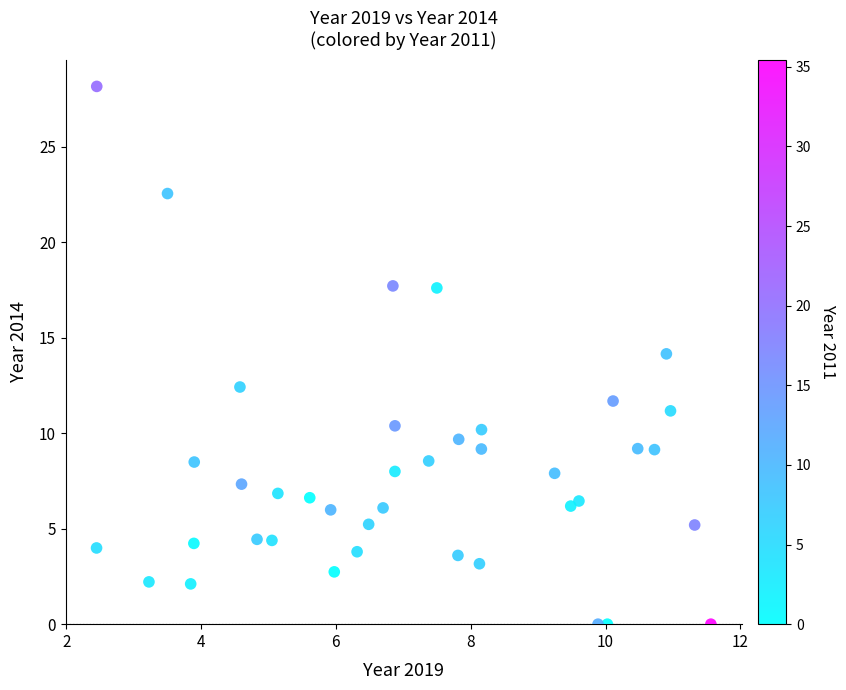

What is the range of X values (max minus min)?

9.1